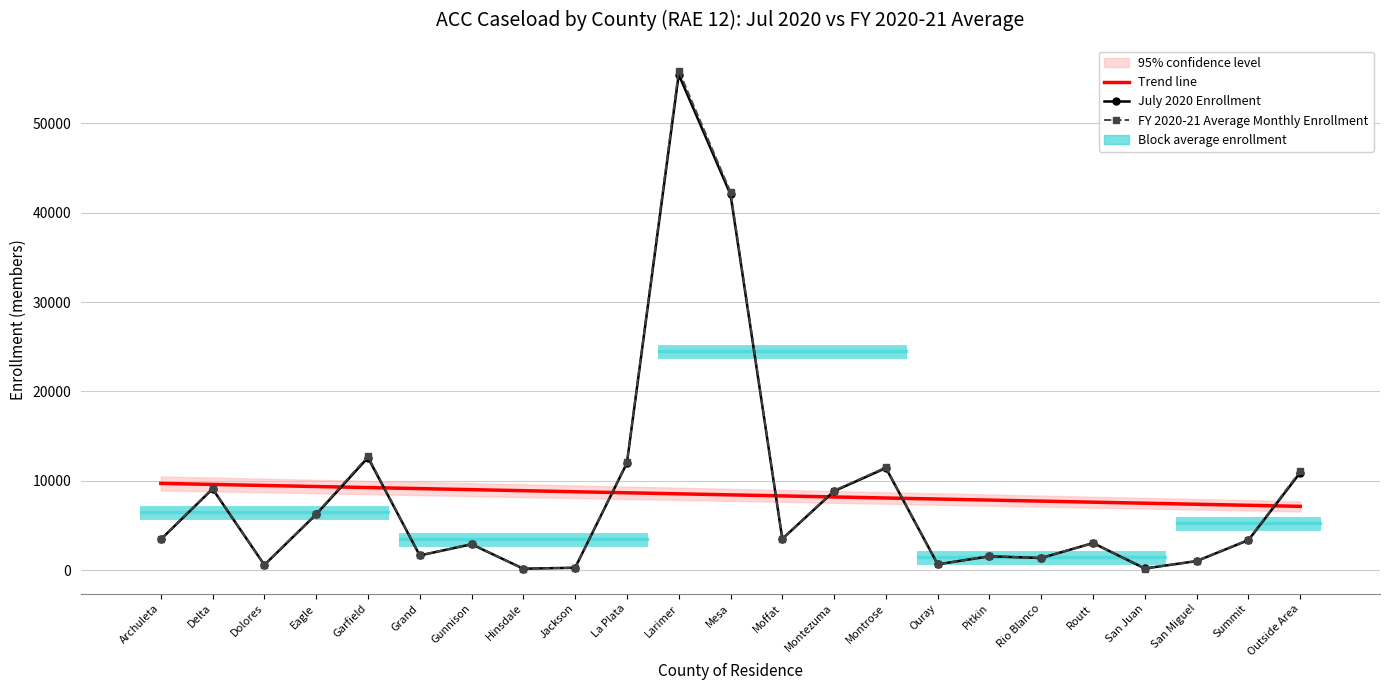

How many lines are shown in the chart?

3